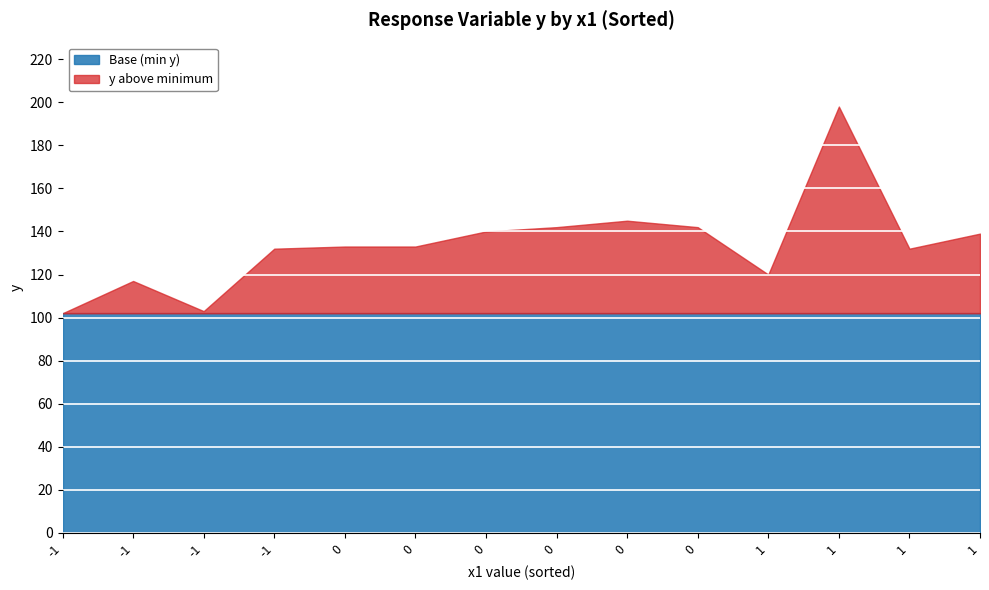

Where is the first local maximum?

1